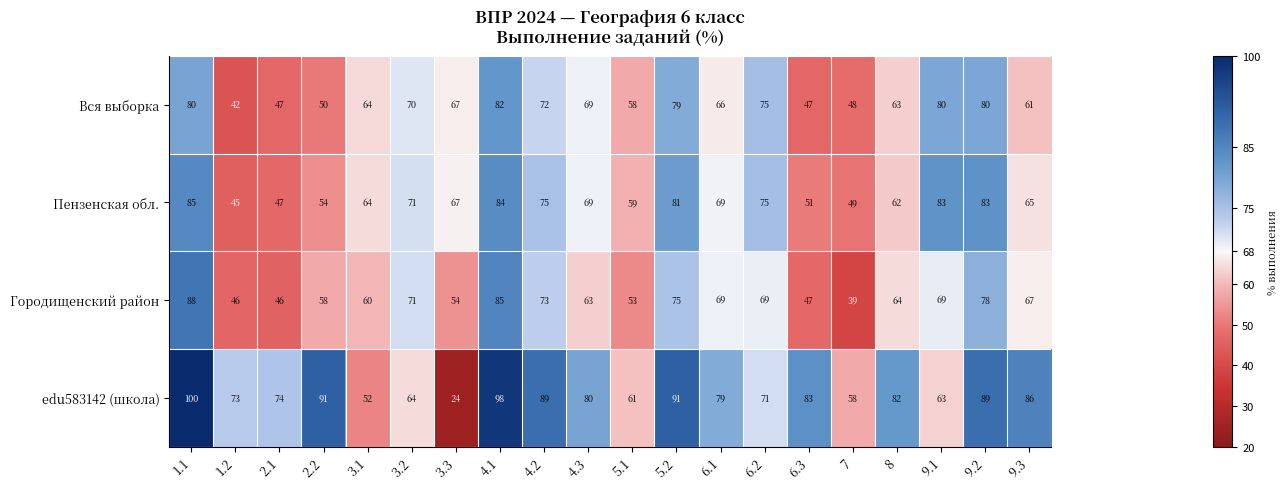

What is the difference between the Городищенский район values at 6.2 and 7?

30